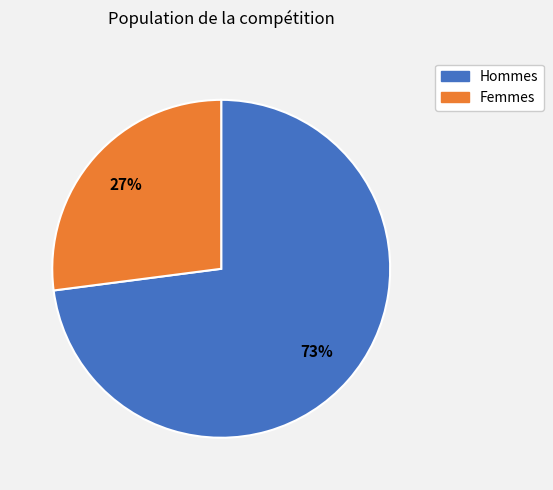

Is there a majority slice in this chart?

Yes